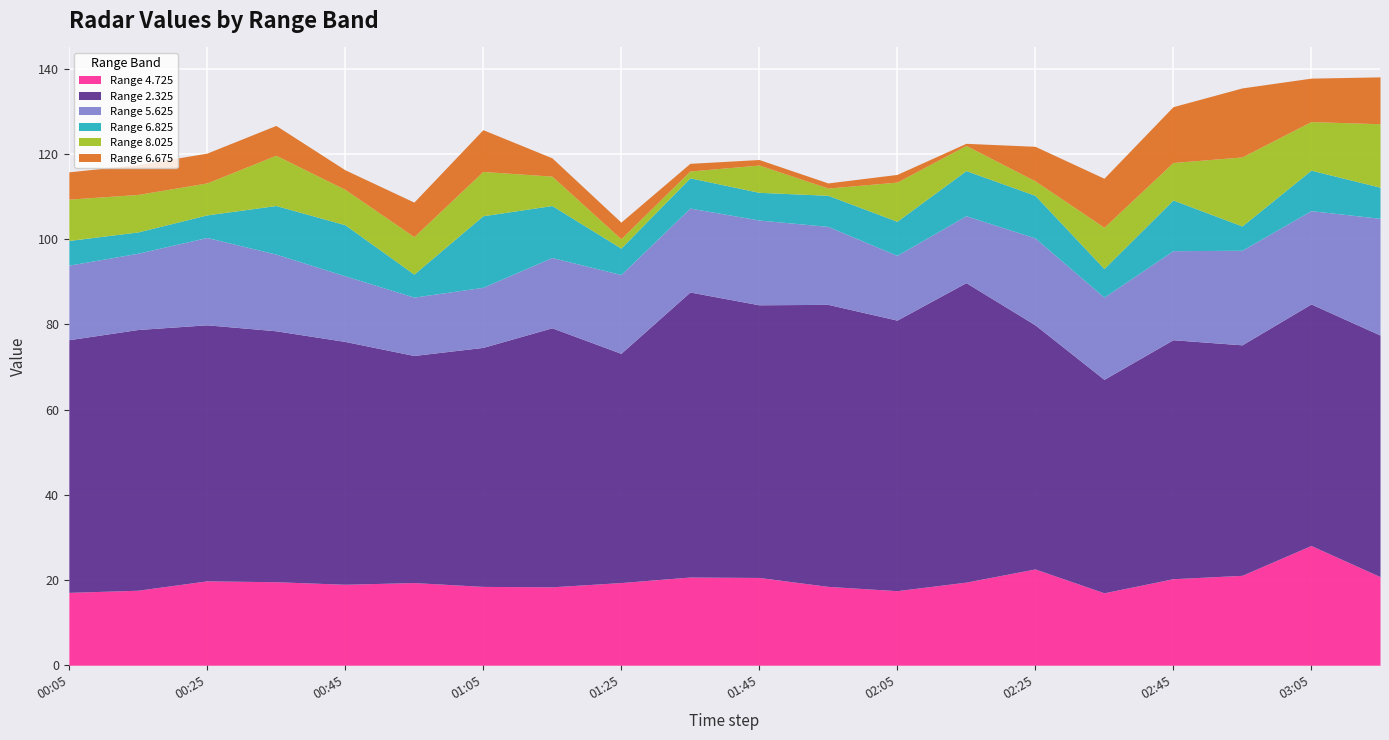

Where is the first local maximum for 8.025?

2010/02/25 00:35